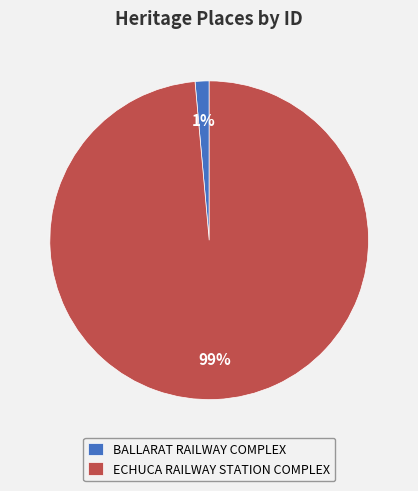

Combined, do BALLARAT RAILWAY COMPLEX and ECHUCA RAILWAY STATION COMPLEX account for over 50%?

Yes